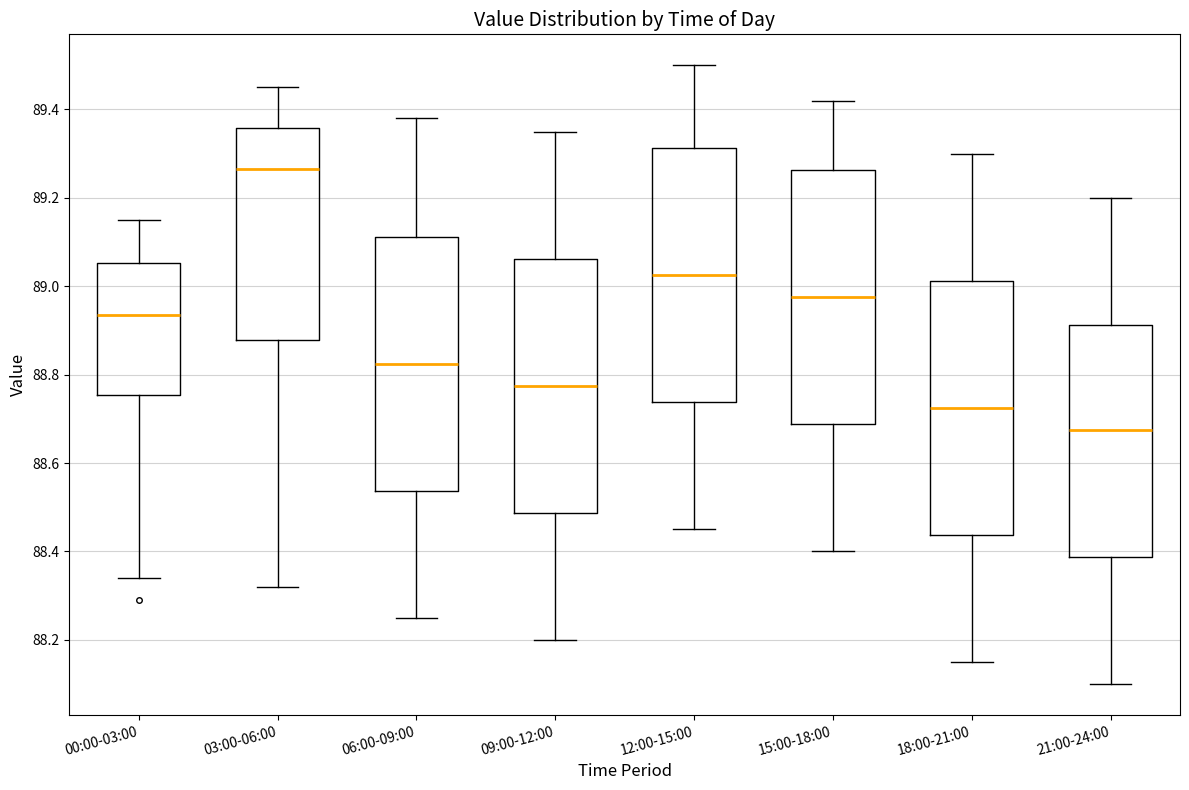

Reading left to right, read every box against the y-axis: the position of its median line, the range the box covers, and the ends of its whiskers. The values are not printed on the chart, so give them approximately, as read against the axis.

00:00-03:00: median 88.94, box 88.76 to 89.06, whiskers 88.34 to 89.16
03:00-06:00: median 89.26, box 88.88 to 89.36, whiskers 88.32 to 89.46
06:00-09:00: median 88.82, box 88.54 to 89.12, whiskers 88.26 to 89.38
09:00-12:00: median 88.78, box 88.48 to 89.06, whiskers 88.20 to 89.36
12:00-15:00: median 89.02, box 88.74 to 89.32, whiskers 88.46 to 89.50
15:00-18:00: median 88.98, box 88.68 to 89.26, whiskers 88.40 to 89.42
18:00-21:00: median 88.72, box 88.44 to 89.02, whiskers 88.16 to 89.30
21:00-24:00: median 88.68, box 88.38 to 88.92, whiskers 88.10 to 89.20